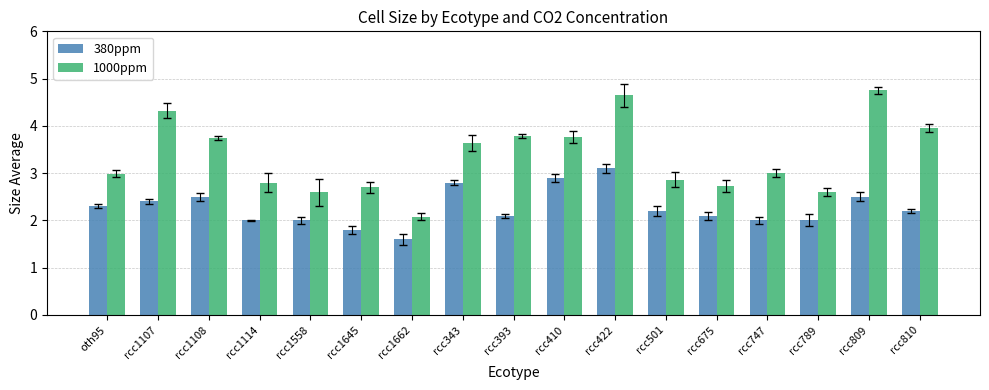

List the series in order of their peak value, highest first.

1000ppm, 380ppm